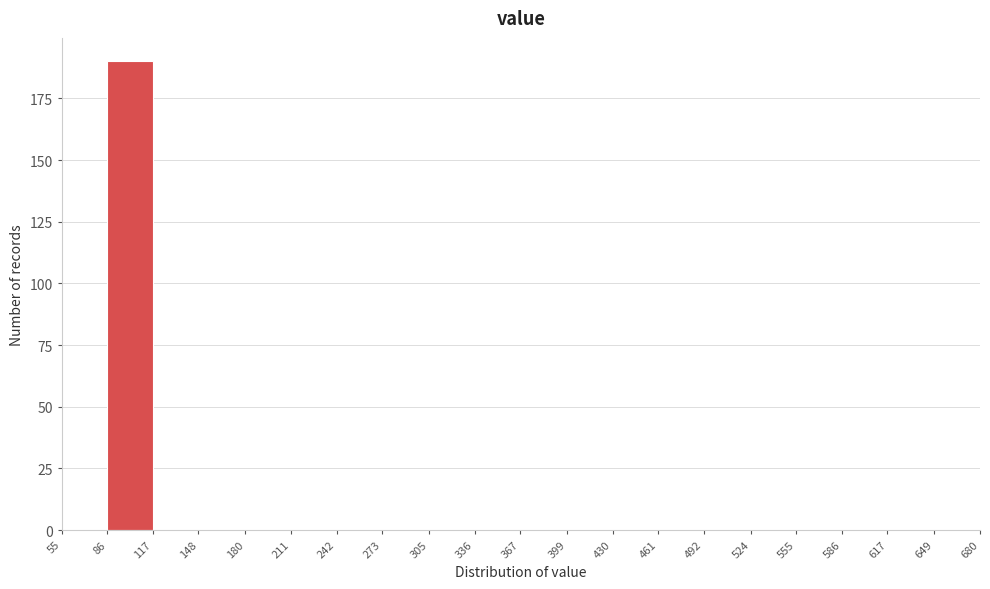

Reading left to right, list every bar in this chart as the range it spans on the x-axis followed by its height. The values are not printed on the chart, so give them approximately, as read against the axis.

55 to 86: 0
86 to 117: 190
117 to 148: 0
148 to 180: 0
180 to 211: 0
211 to 242: 0
242 to 273: 0
273 to 305: 0
305 to 336: 0
336 to 367: 0
367 to 399: 0
399 to 430: 0
430 to 461: 0
461 to 492: 0
492 to 524: 0
524 to 555: 0
555 to 586: 0
586 to 617: 0
617 to 649: 0
649 to 680: 0